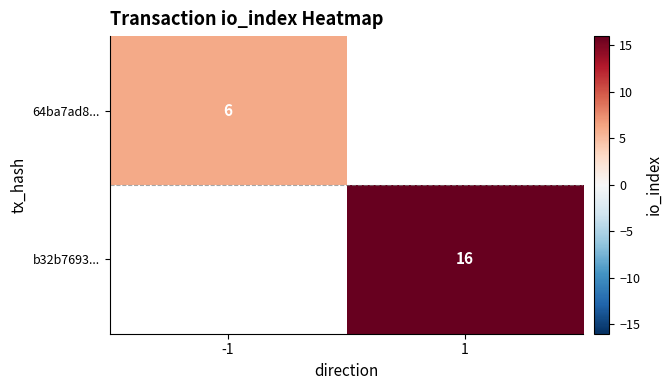

The value of 64ba7ad8... at -1 is 6. True or false?

True